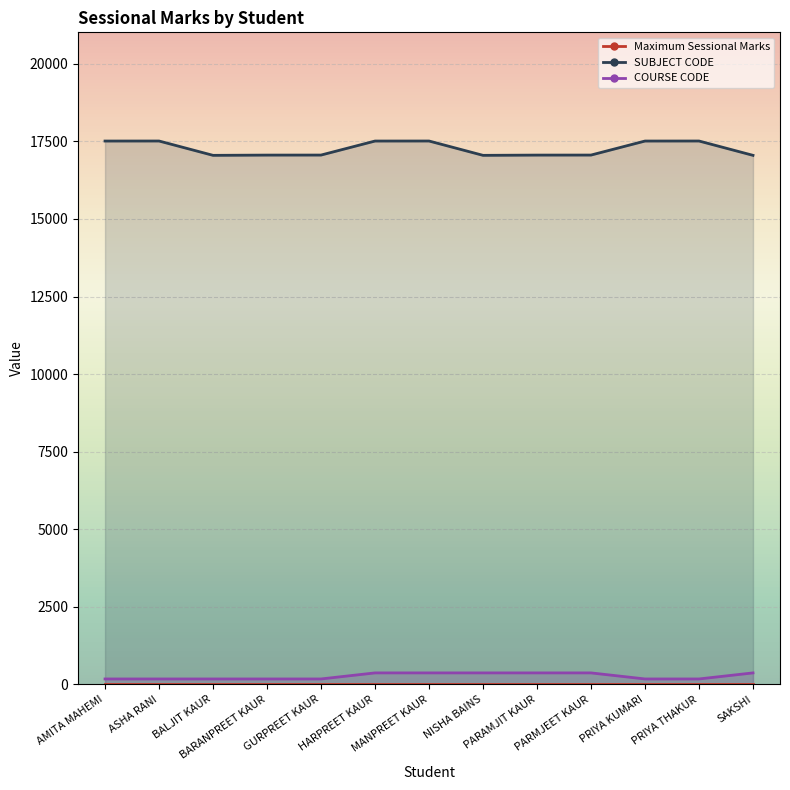

Count the number of categories in the chart.

13